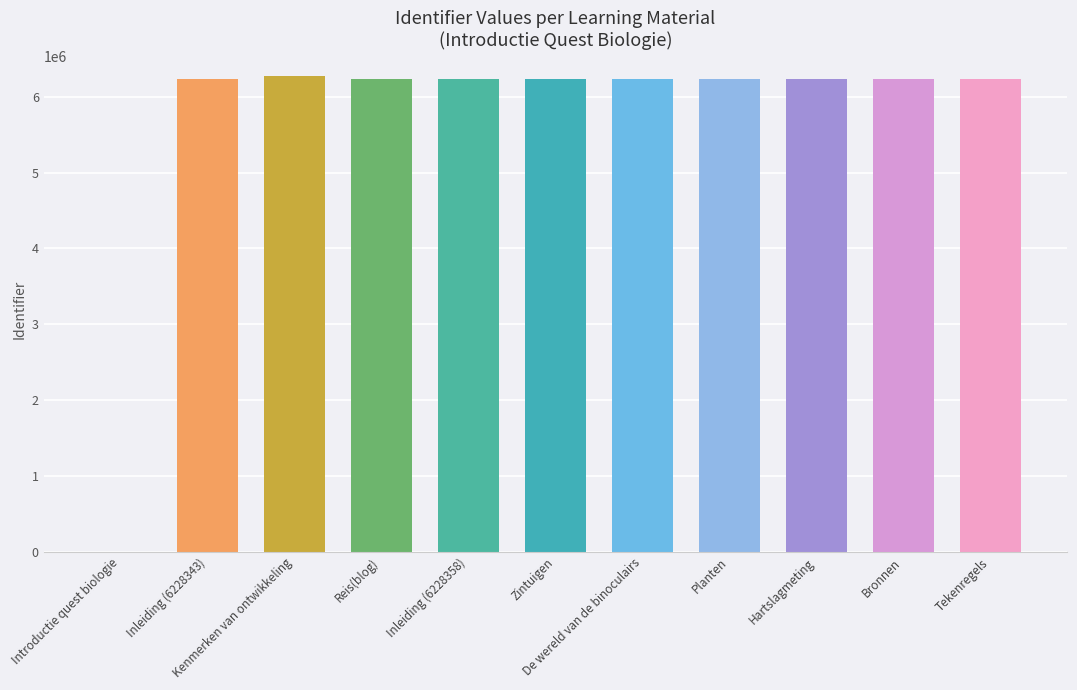

List the labels in order of value, smallest first.

Introductie quest biologie, Inleiding (6228343), Reis(blog), Inleiding (6228358), Zintuigen, De wereld van de binoculairs, Planten, Hartslagmeting, Bronnen, Tekenregels, Kenmerken van ontwikkeling